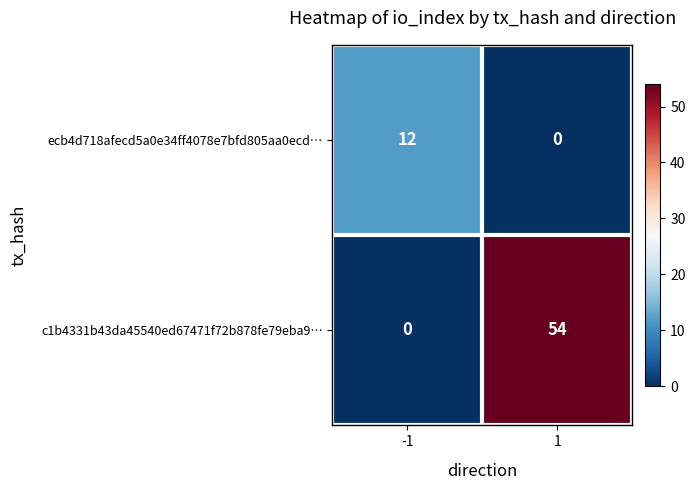

What is the sum of all c1b4331b43da45540ed67471f72b878fe79eba9… values?

54